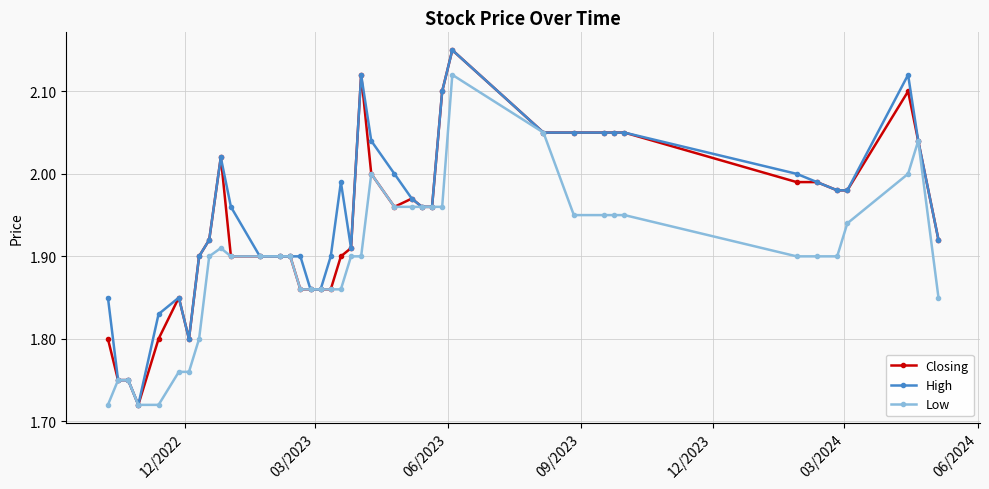

True or false: High has more than 0 interior local peaks.

True